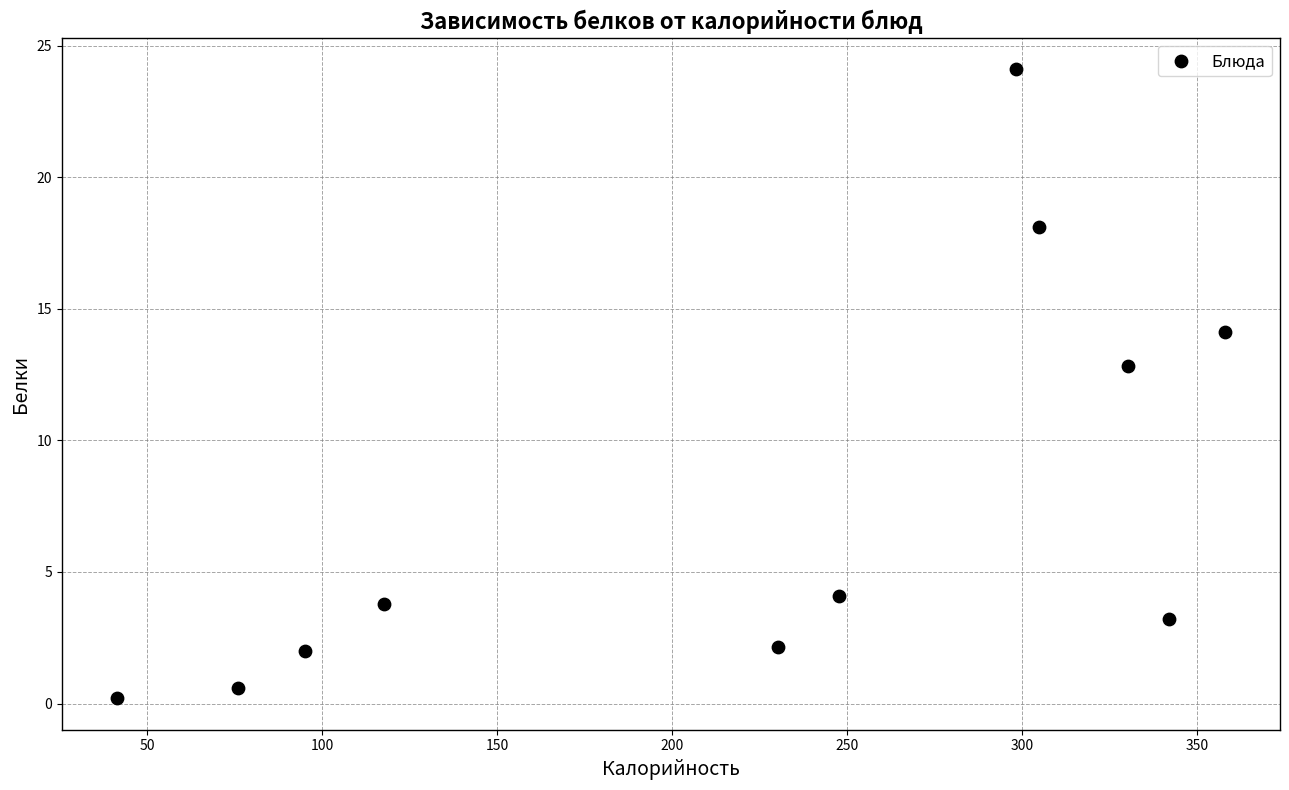

What is the average X value?

222.0